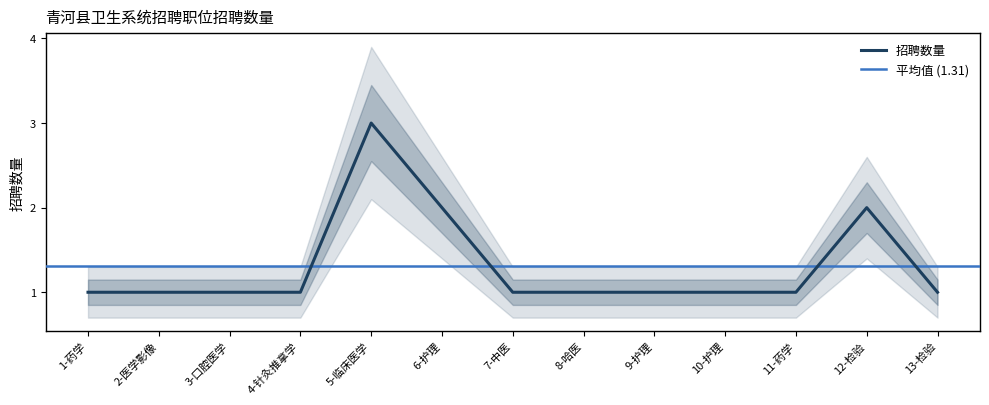

Reading left to right, list all the values displayed in this chart.

1	1	1	1	3	2	1	1	1	1	1	2	1